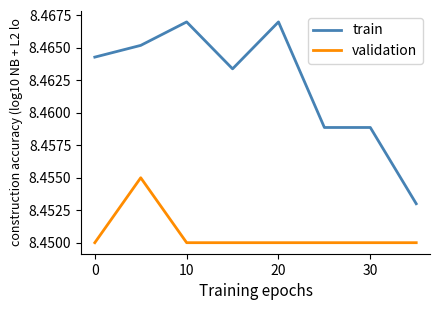

True or false: train and validation intersect in this chart.

False